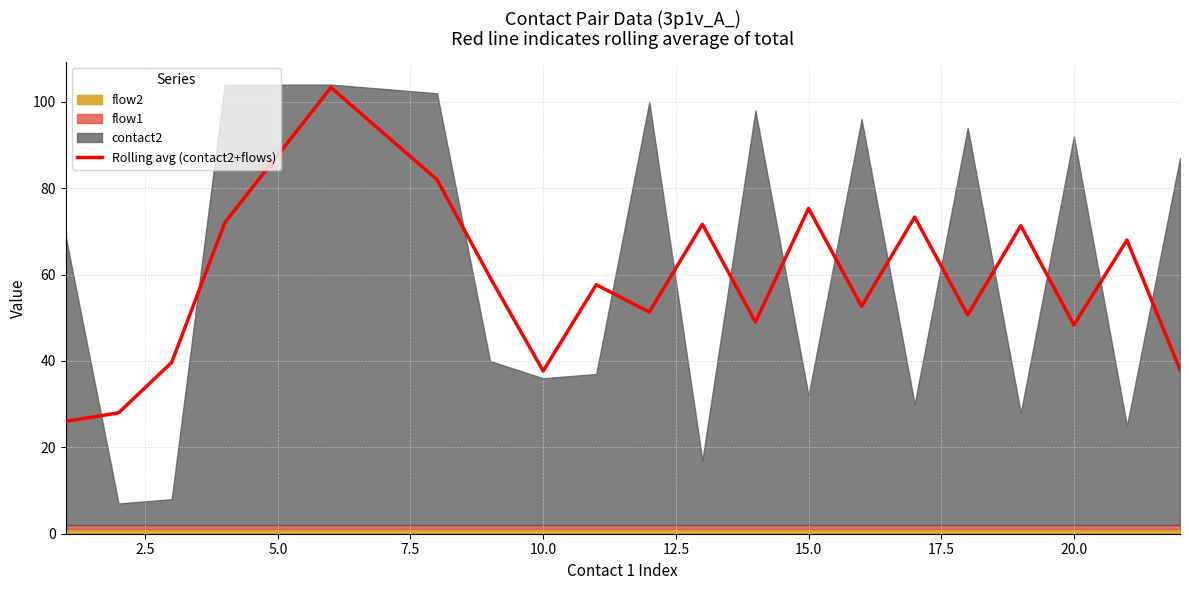

What is the minimum value for Rolling avg (contact2+flows)?

26.0